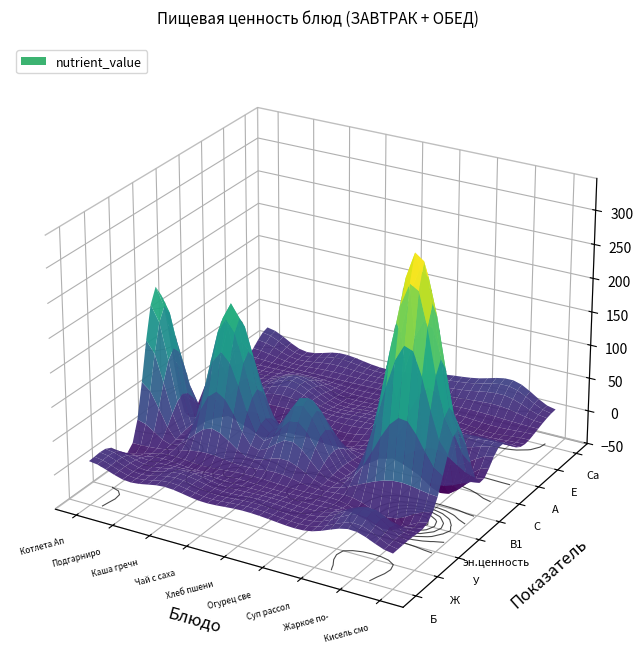

What is the sum of the Подгарнировка из помидоров values at У and Ж?

0.5